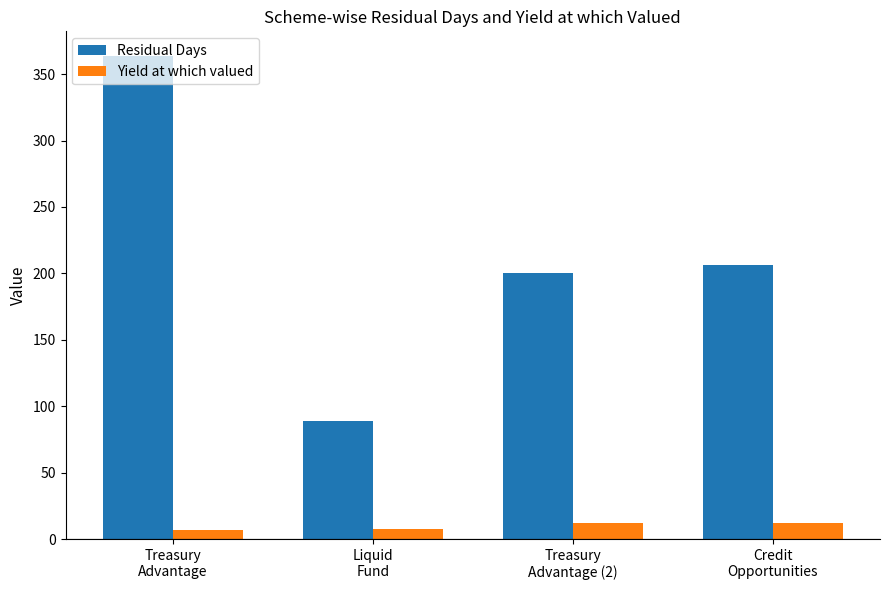

What is the difference between the second highest and second lowest values in the Residual Days series?

6.0